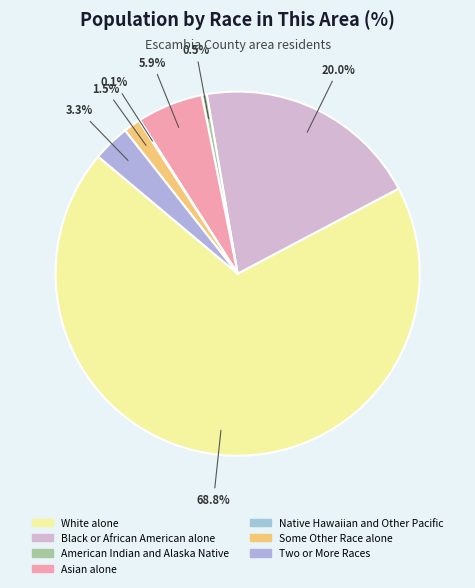

What percentage is the Some Other Race alone slice, to the nearest percent?

1%